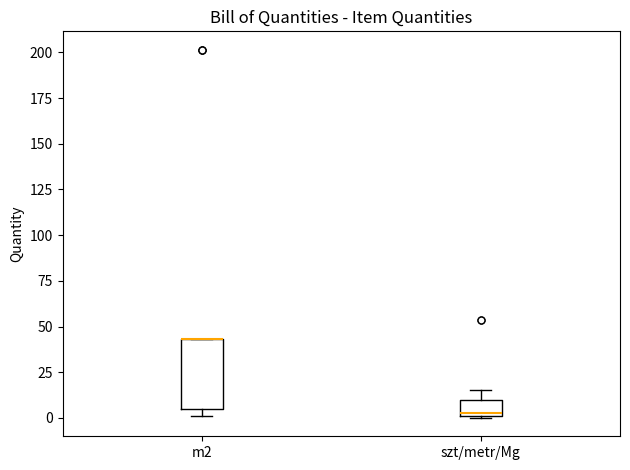

Which box is the tallest, from its lower edge to its upper edge?

m2